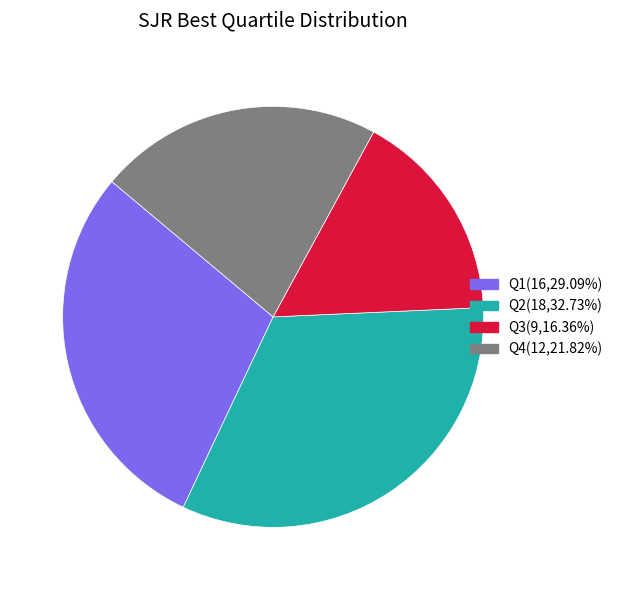

Does any single category account for the majority?

No